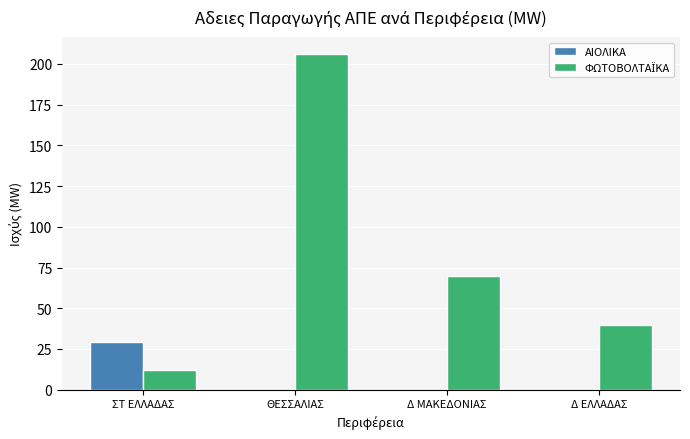

How many groups of bars are there?

4